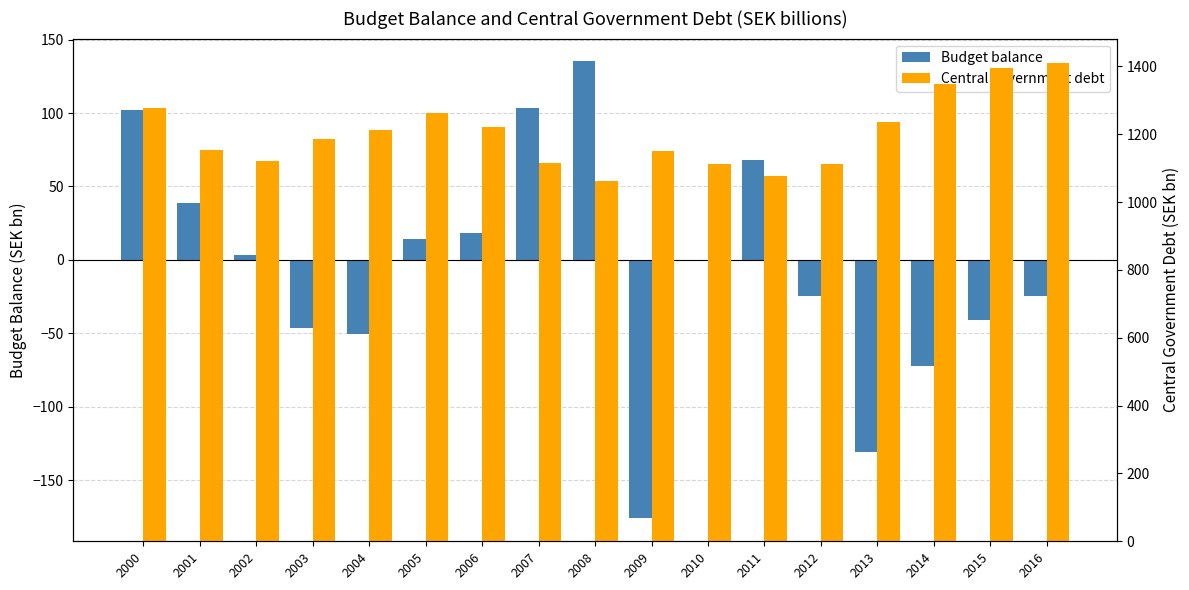

What is the total value across all series at 2013?

1105.1